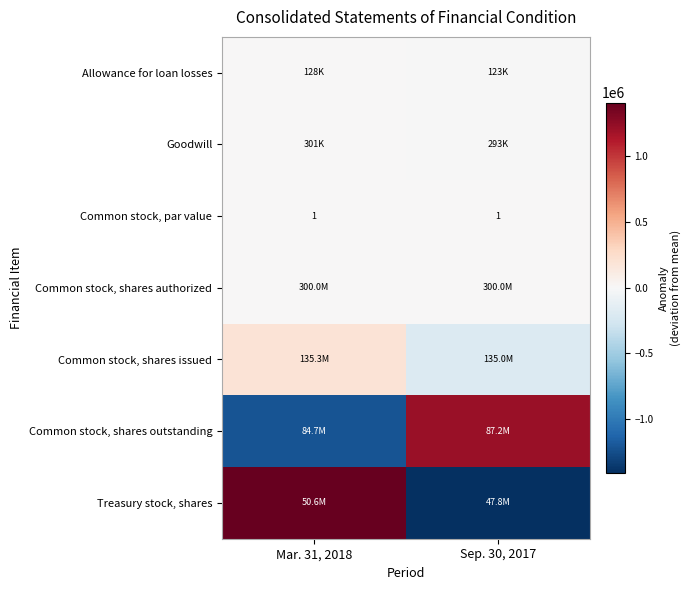

Which has a higher value, Sep. 30, 2017 or Mar. 31, 2018?

Mar. 31, 2018